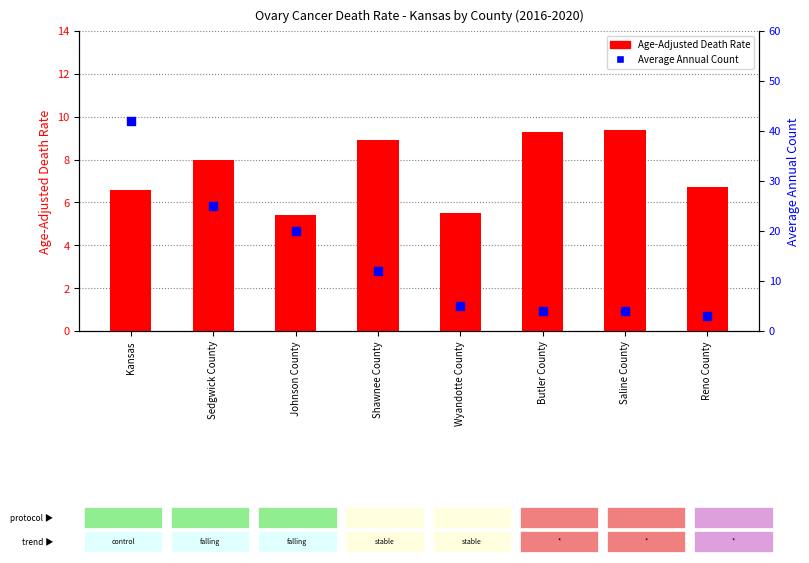

At which category is the sum across all series the highest?

Kansas